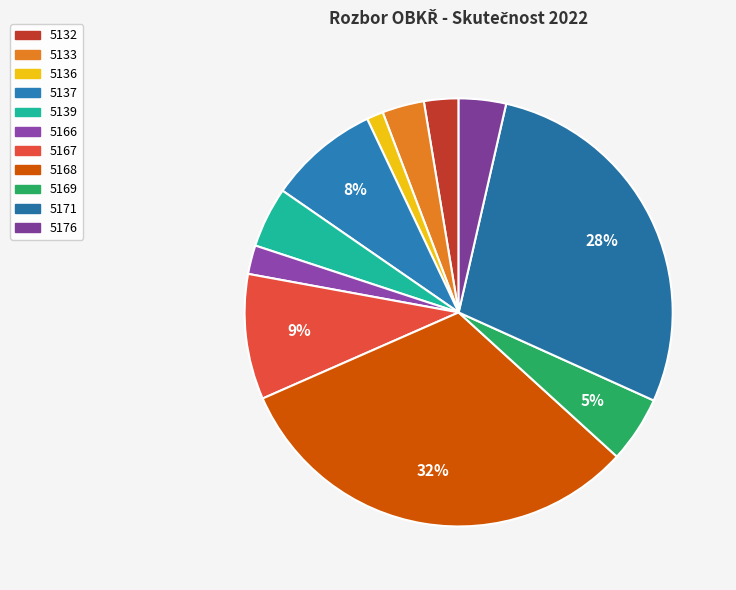

To the nearest percent, what is the combined percentage of 5133 and 5137?

12%